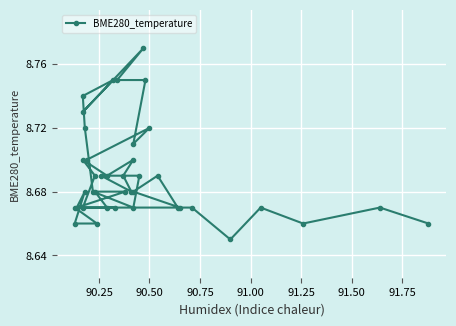

What is the difference between the second highest and second lowest values?

0.1